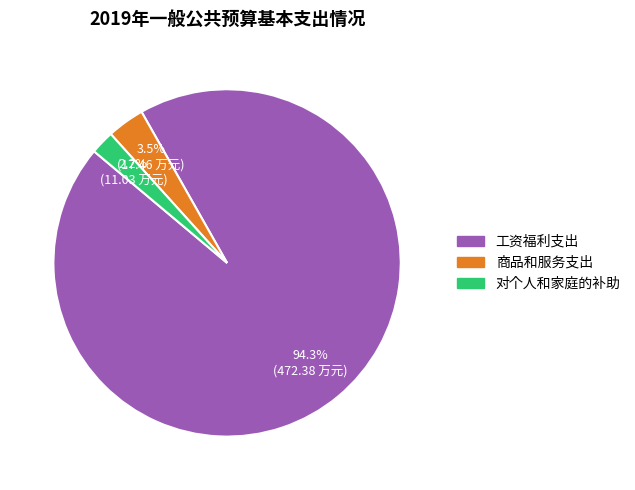

What is the largest slice in the pie chart?

工资福利支出